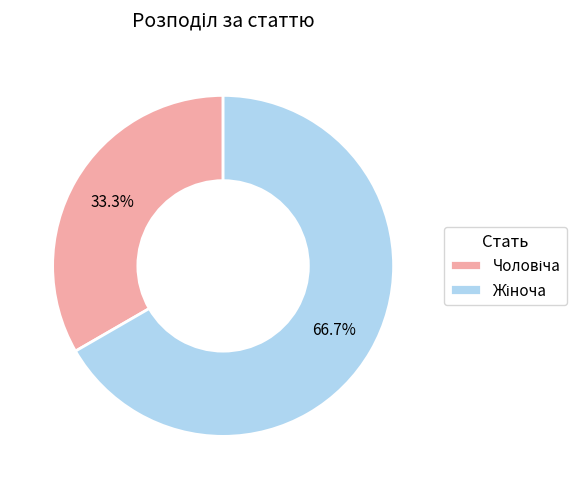

Is there a majority slice in this chart?

Yes